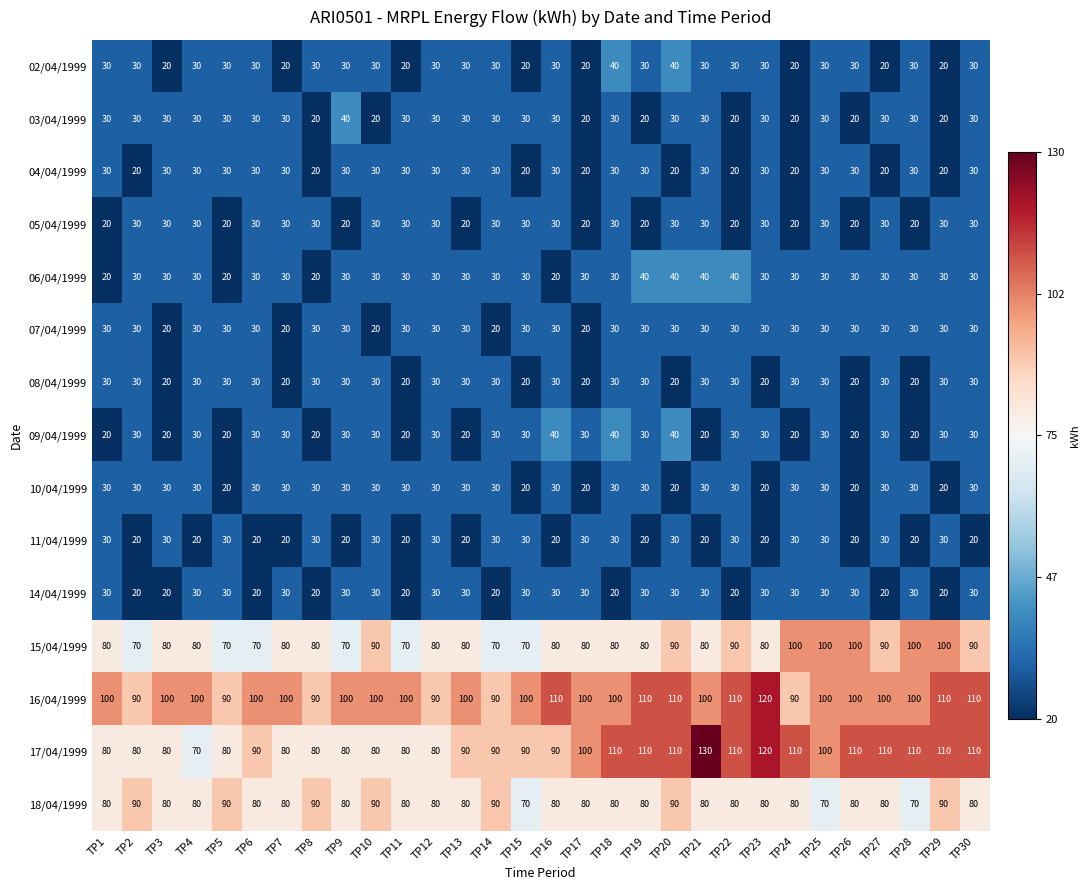

What is the approximate value of 15/04/1999 at TP10, to the nearest 10?

90